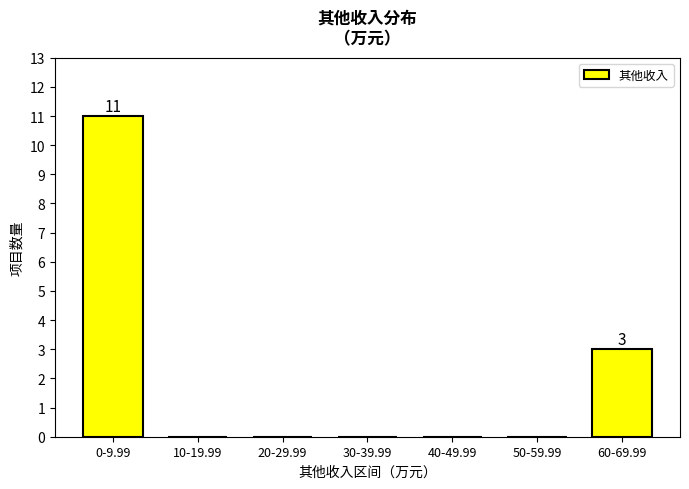

Reading left to right, list all the values displayed in this chart.

0-9.99=11	10-19.99=0	20-29.99=0	30-39.99=0	40-49.99=0	50-59.99=0	60-69.99=3